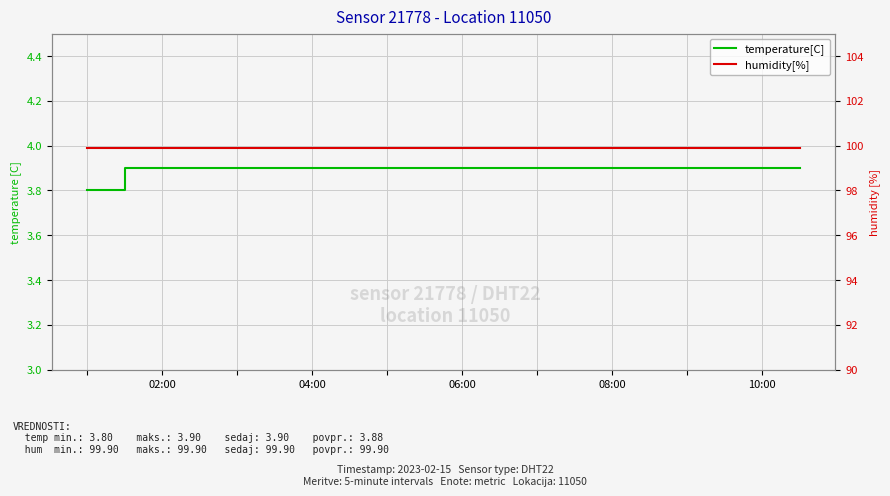

Count the temperature[C] values in the range 3 to 4.

20